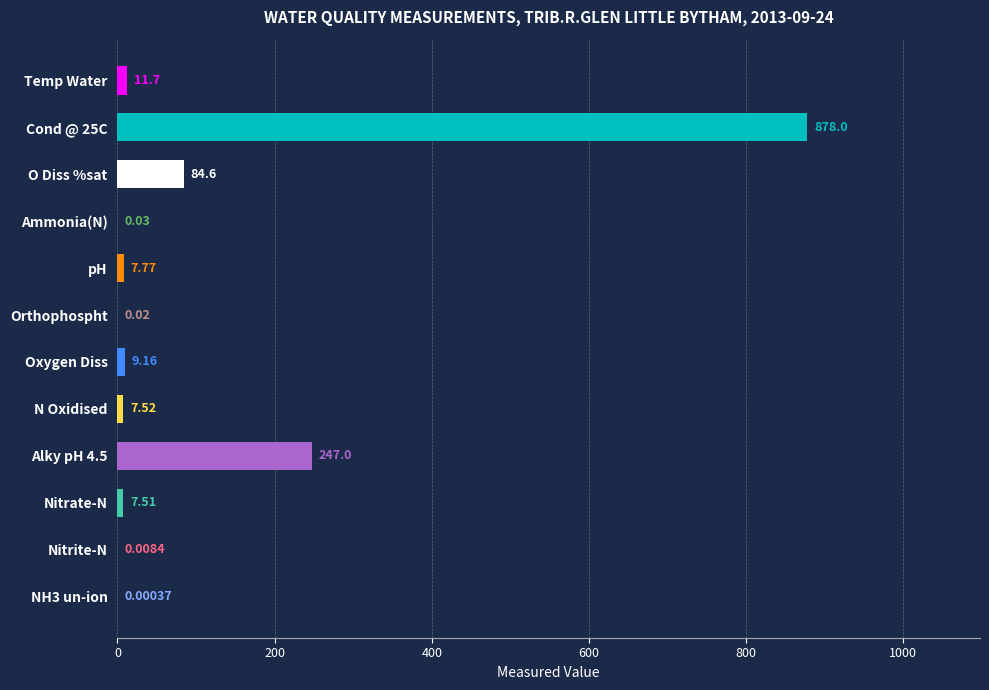

What is the sum of the values at Nitrite-N and Alky pH 4.5?

247.0